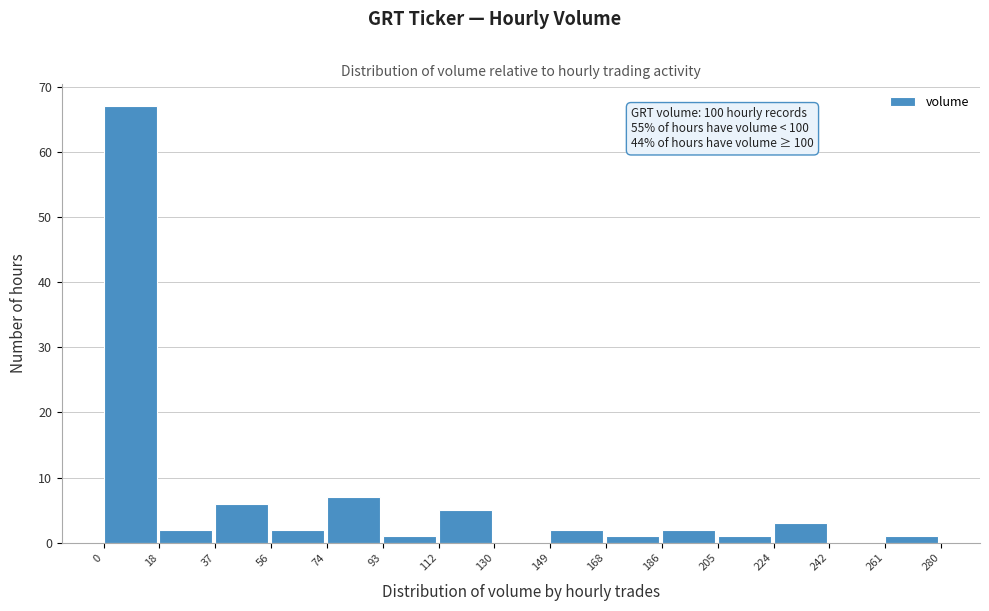

Over which range of the x-axis is the bar tallest?

0 to 18